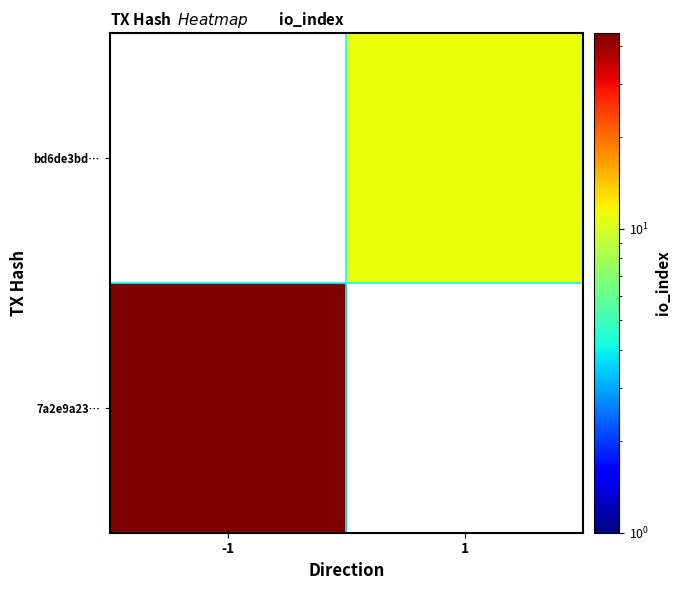

Which series has the largest range (max minus min)?

7a2e9a23…